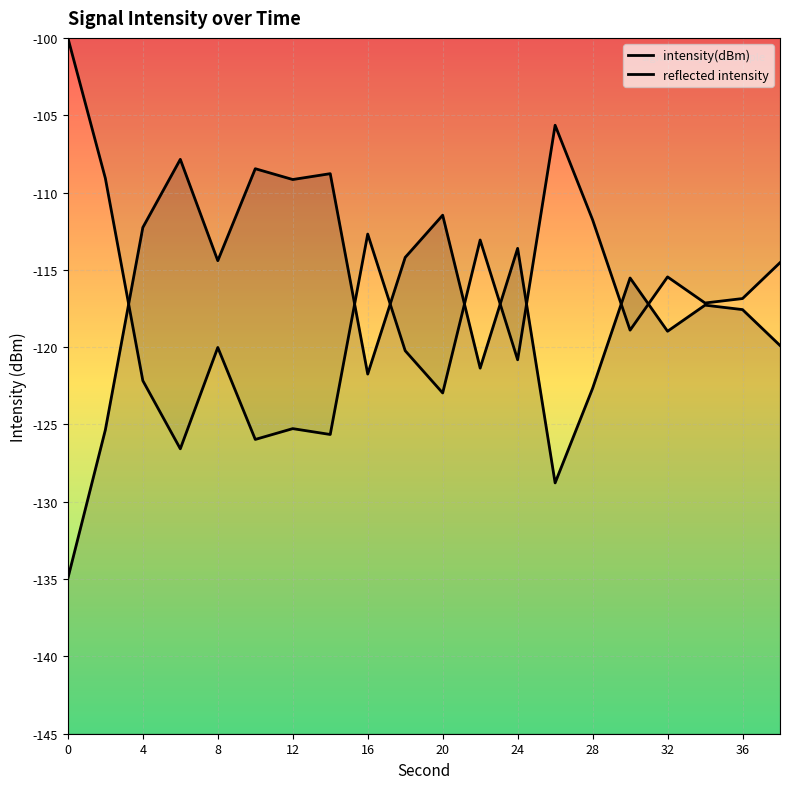

What is the sum of all reflected intensity values?

-2344.8